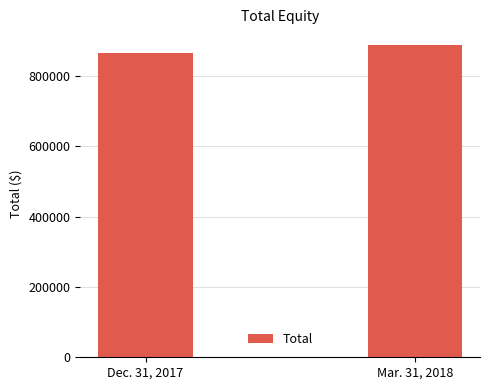

Are the bars grouped side by side (vs. stacked)?

No